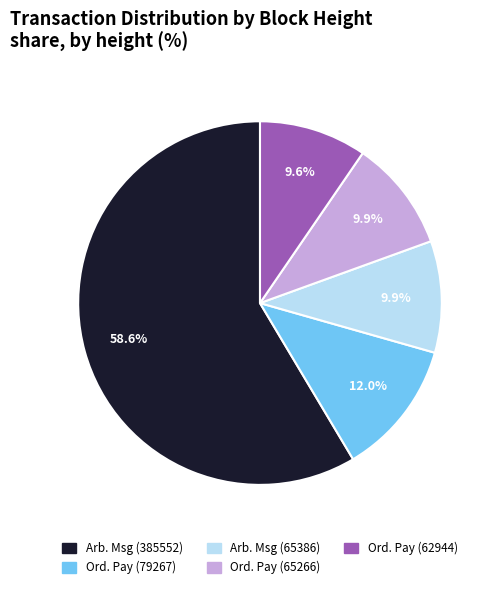

Is there any slice that represents more than half of the pie?

Yes